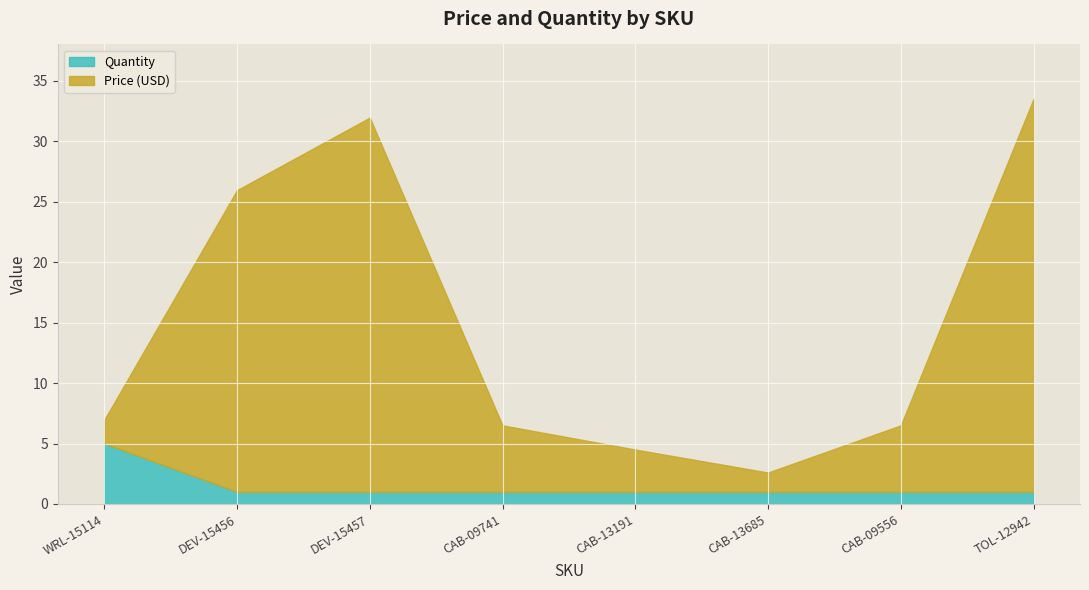

What position from the right is CAB-13685?

3